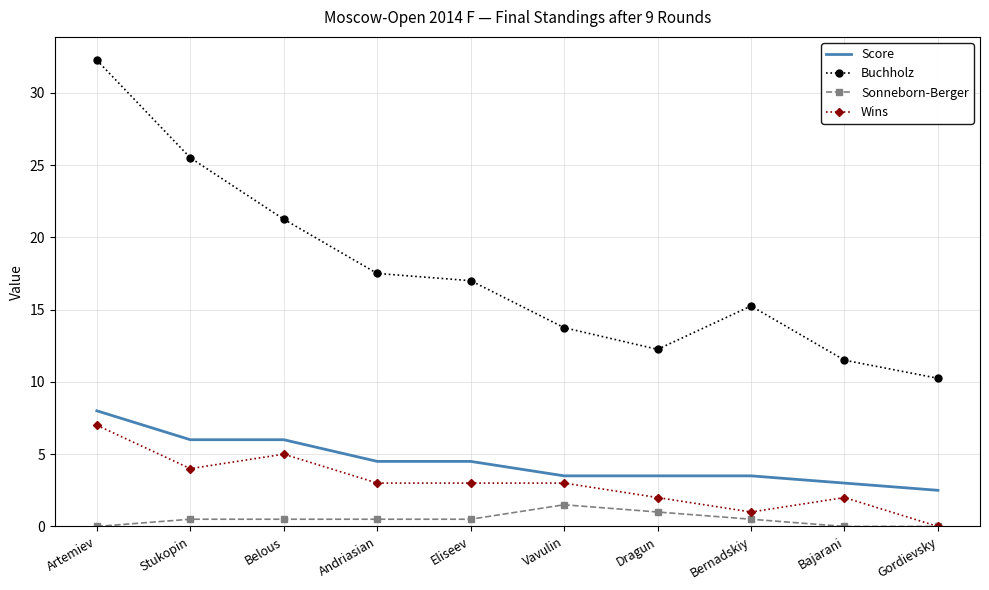

True or false: Wins and Score intersect in this chart.

False